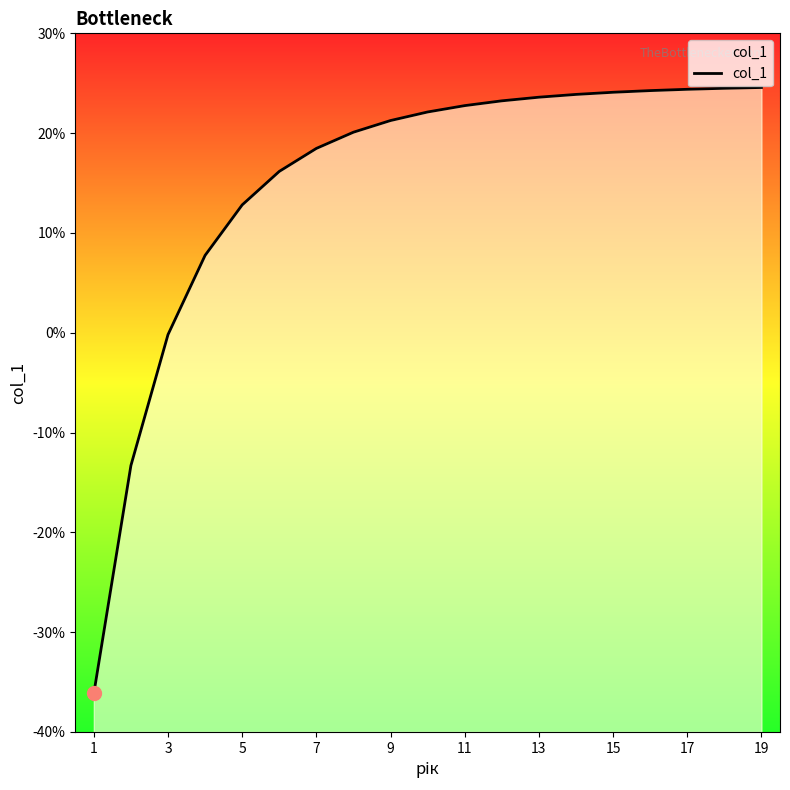

Reading left to right, extract all data points from this chart.

-36.1	-13.3	-0.2	7.8	12.8	16.2	18.5	20.1	21.3	22.1	22.8	23.2	23.6	23.9	24.1	24.3	24.4	24.5	24.6